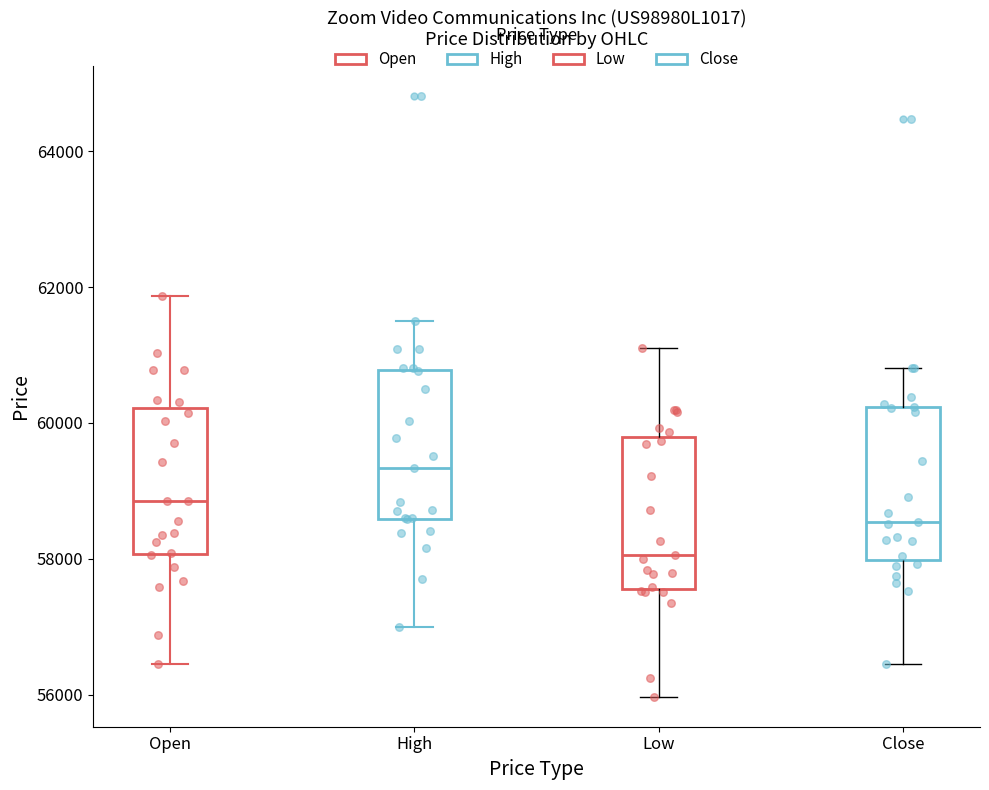

Which box's median line is the lowest?

Low